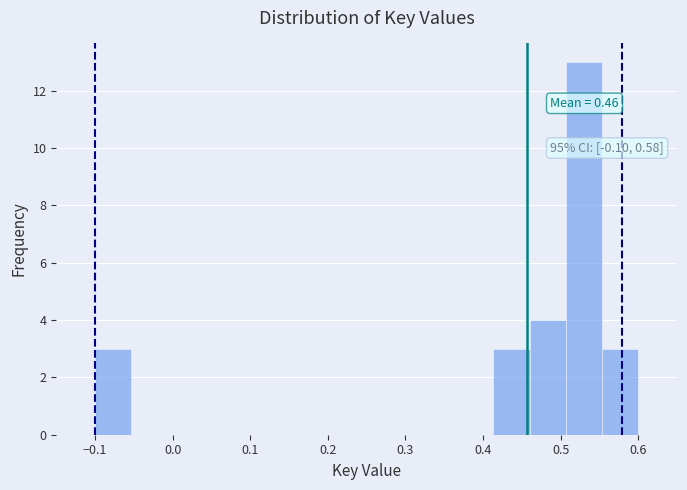

Over which range of the x-axis is the bar tallest?

0.51 to 0.55